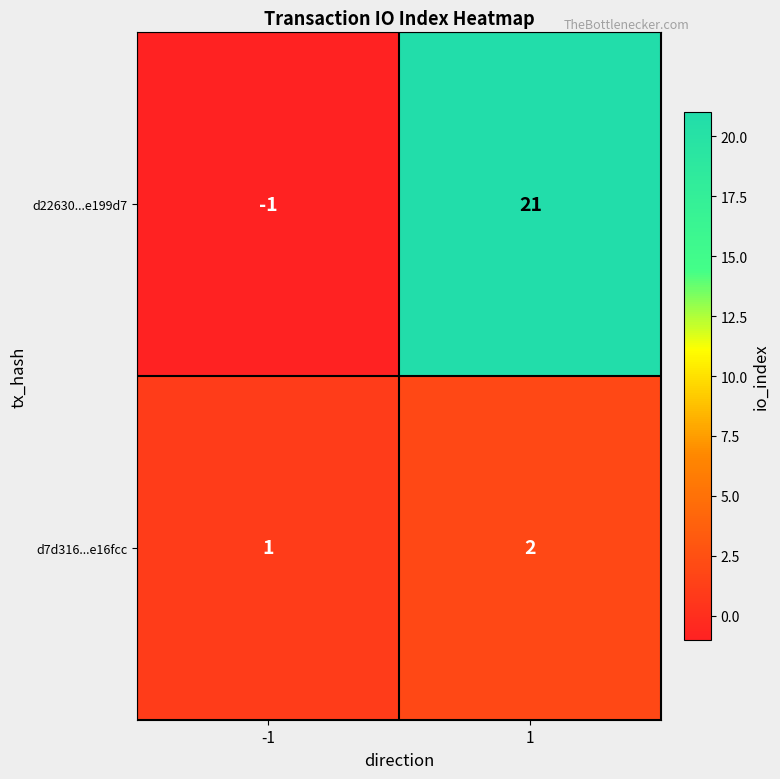

What is the sum of all d7d316...e16fcc values?

3